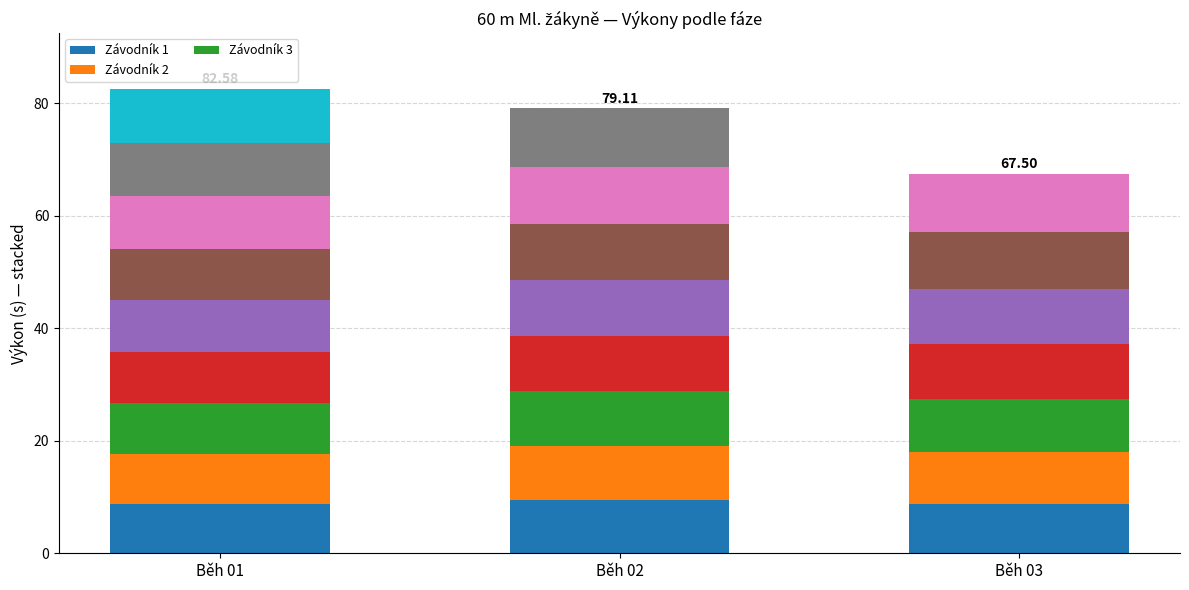

Reading left to right, what are all the values shown in this chart?

Závodník 1: Běh 01=8.7	Běh 02=9.4	Běh 03=8.8
Závodník 2: Běh 01=8.9	Běh 02=9.7	Běh 03=9.2
Závodník 3: Běh 01=9.1	Běh 02=9.7	Běh 03=9.5